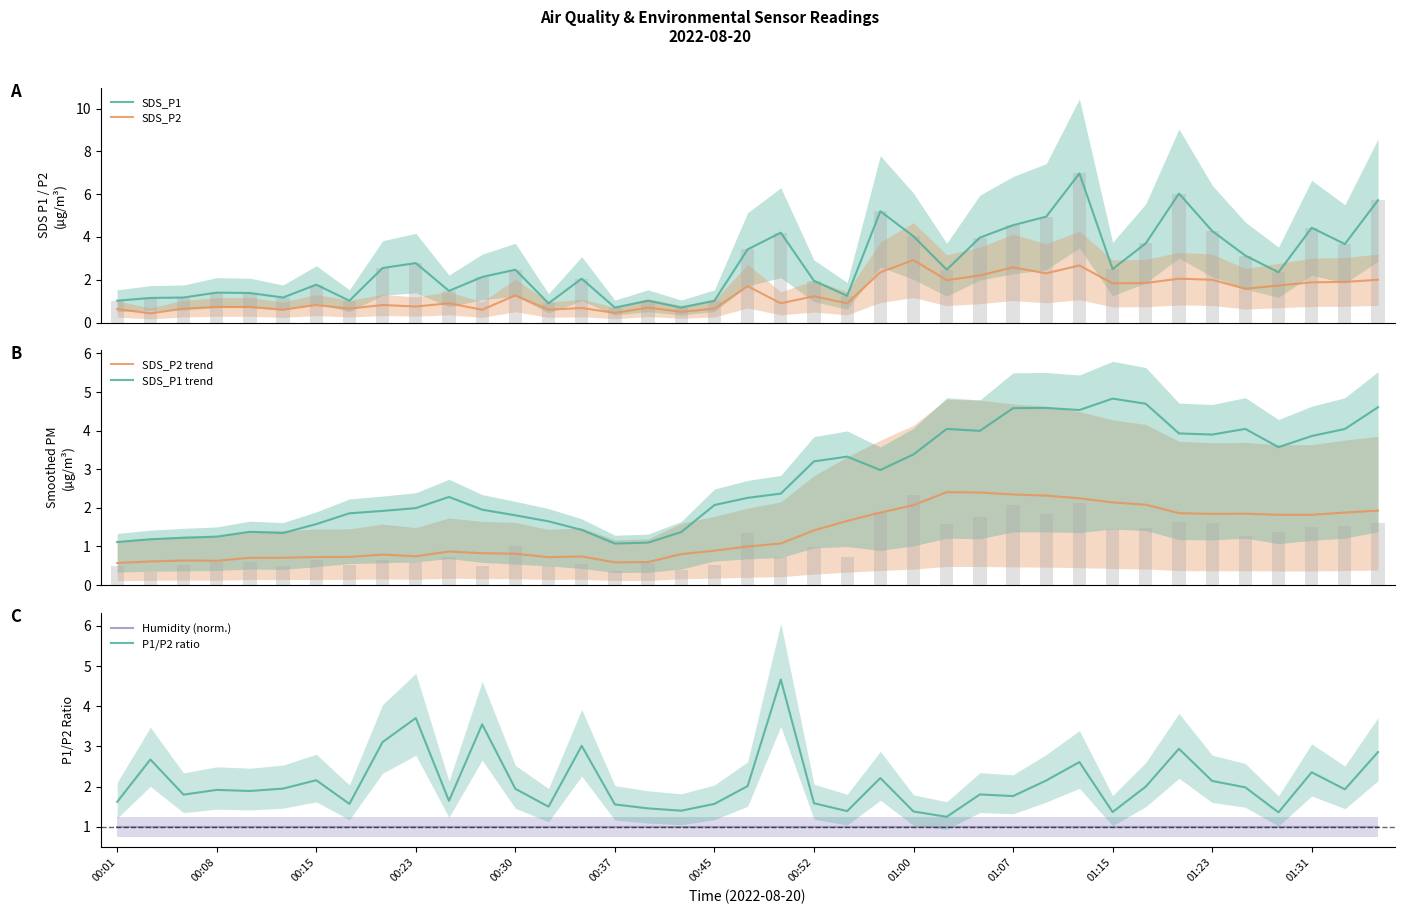

What is the value of the SDS_P2 bar at the 32nd from the left?

1.9